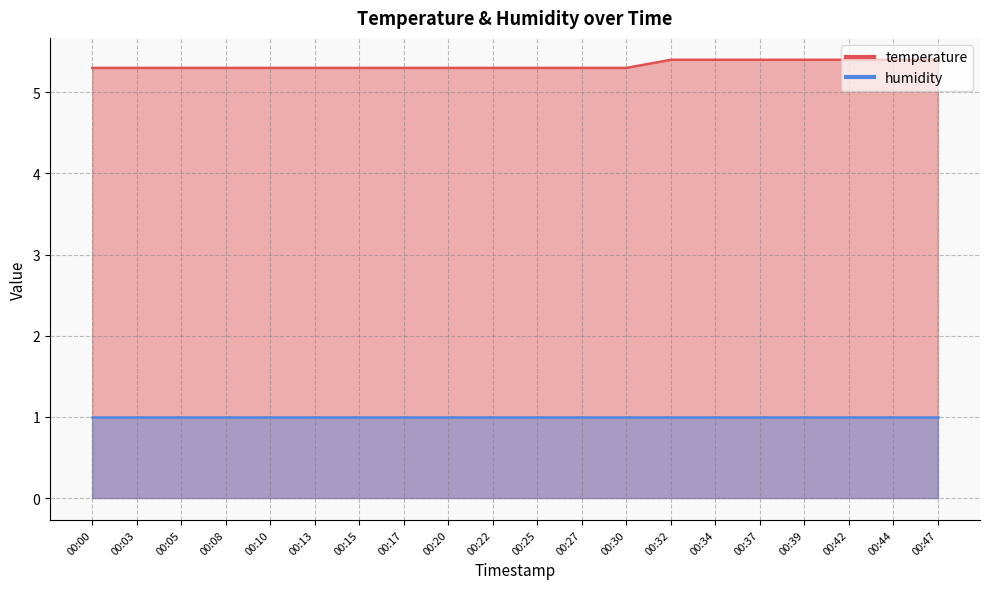

At which label is the value closest to 5?

00:00